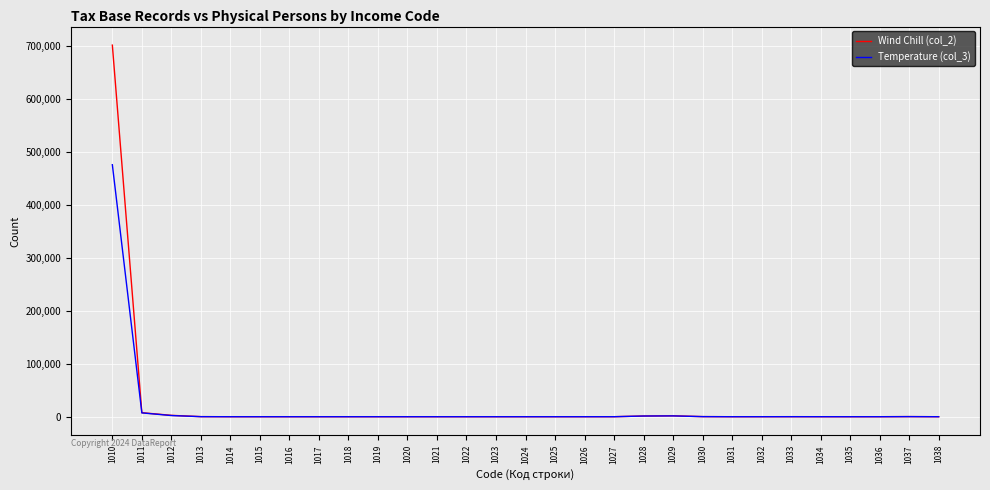

List the series in order of their peak value, highest first.

Wind Chill (col_2), Temperature (col_3)